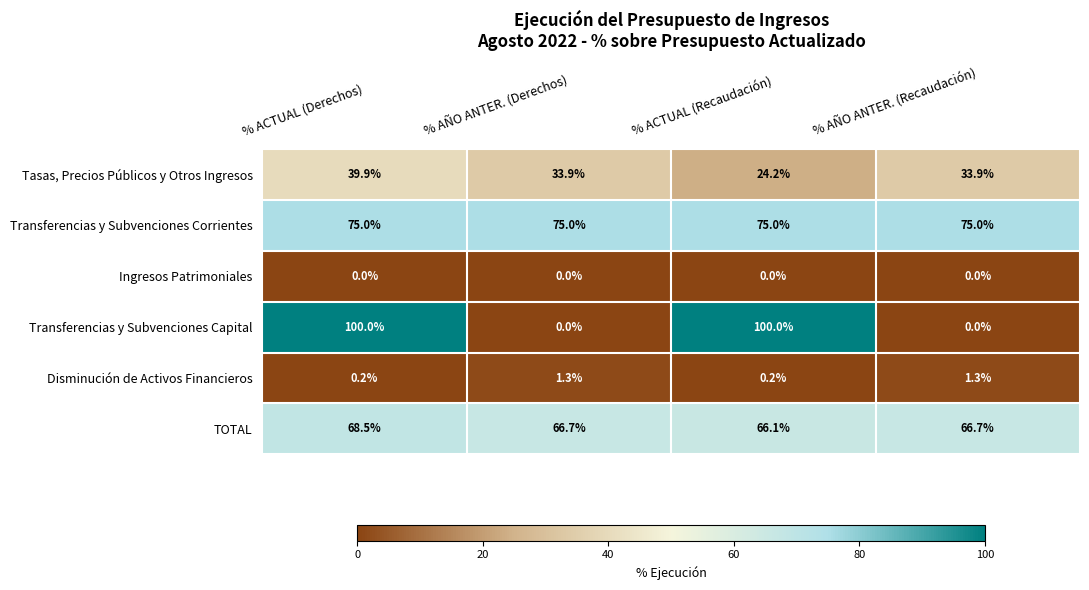

At which category is the sum across all series the highest?

% ACTUAL (Derechos)